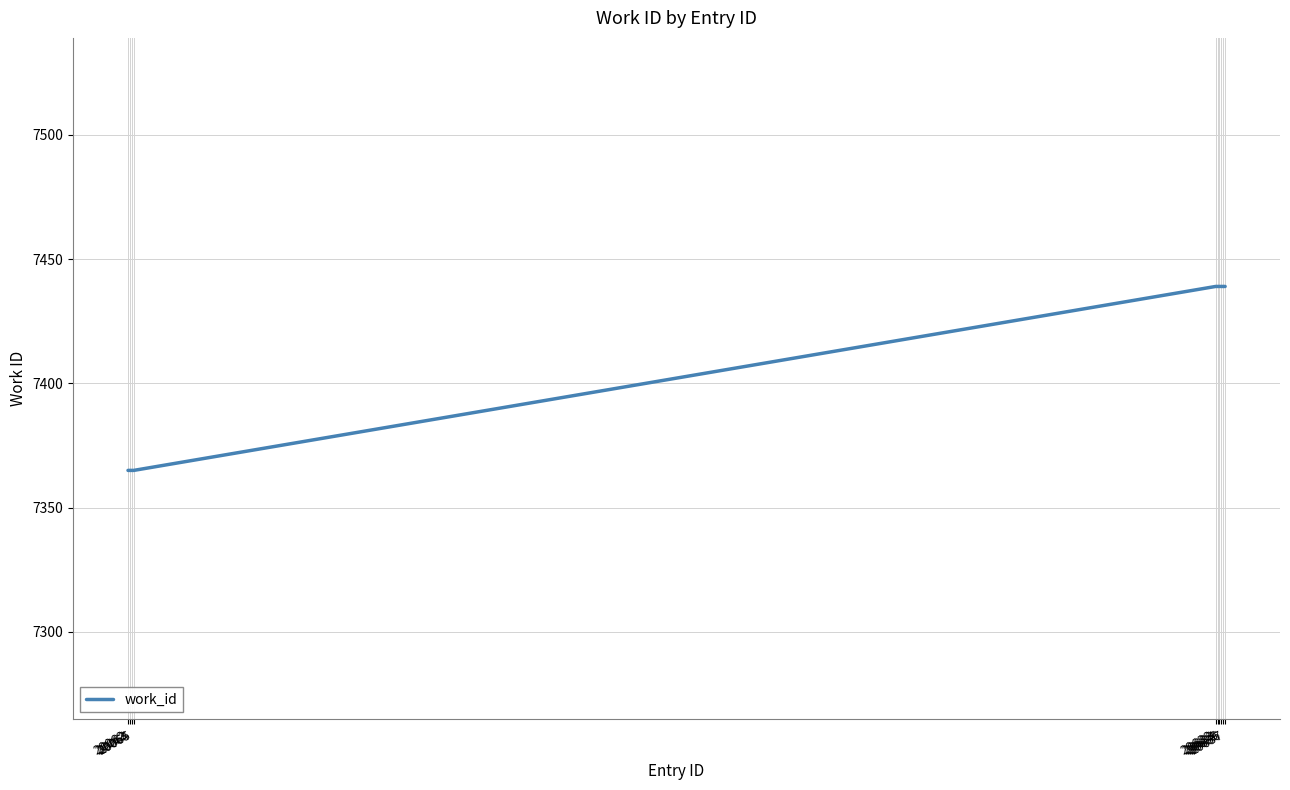

What is the smallest value displayed?

7365